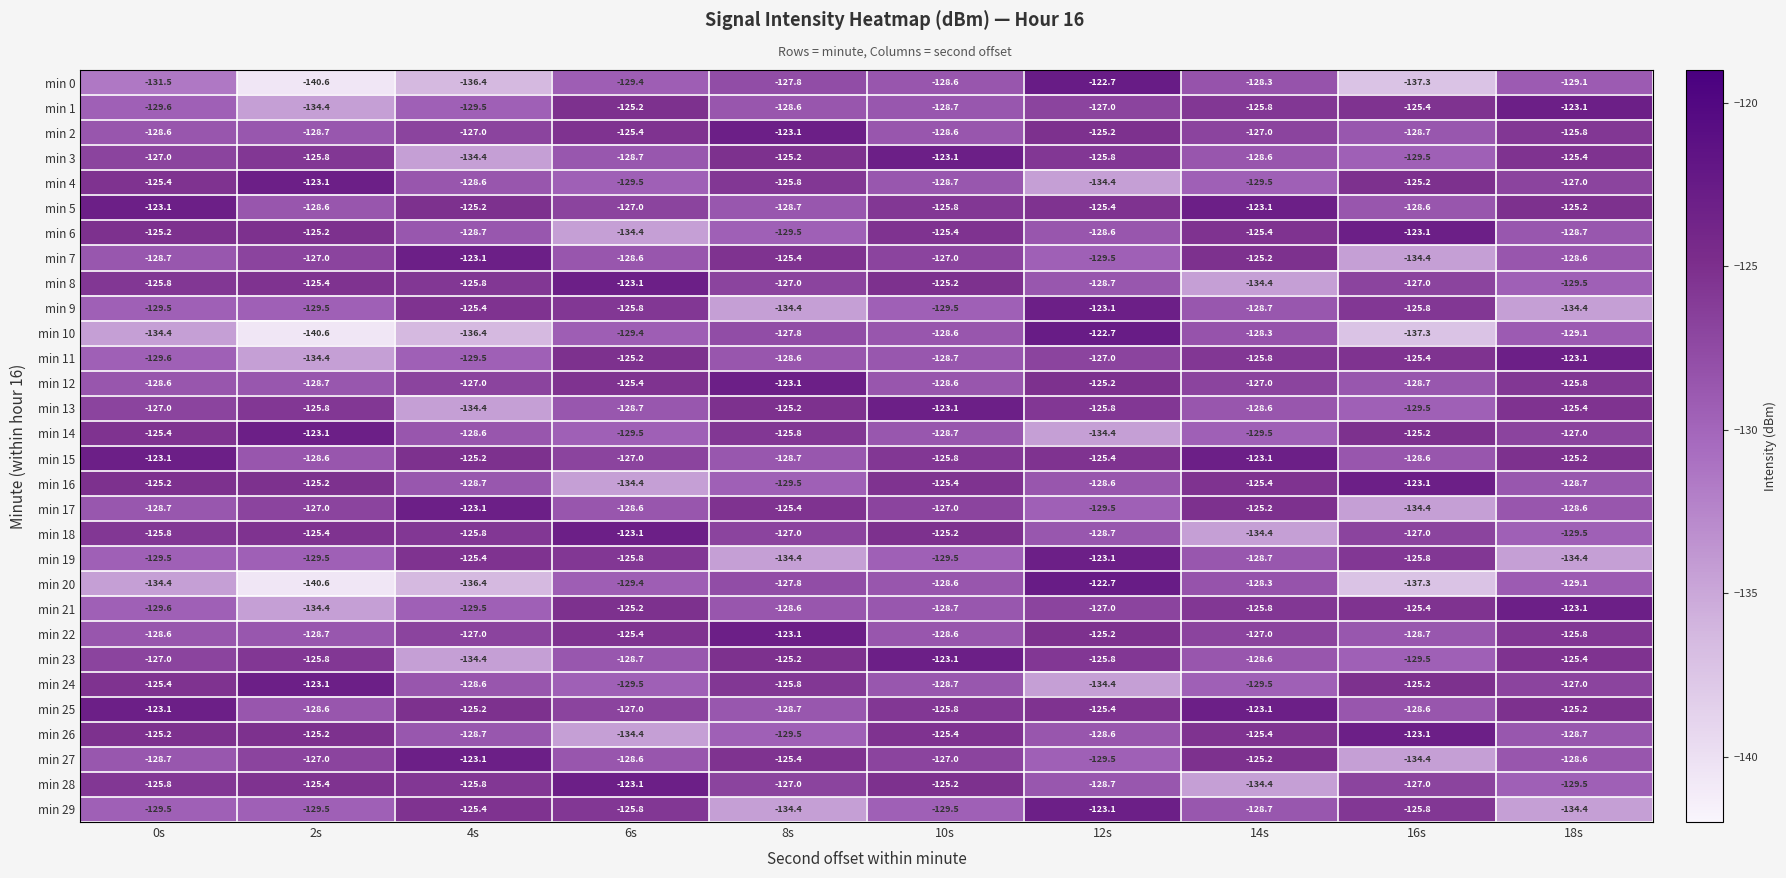

What is the spread (max minus min) of values at 10s?

6.4